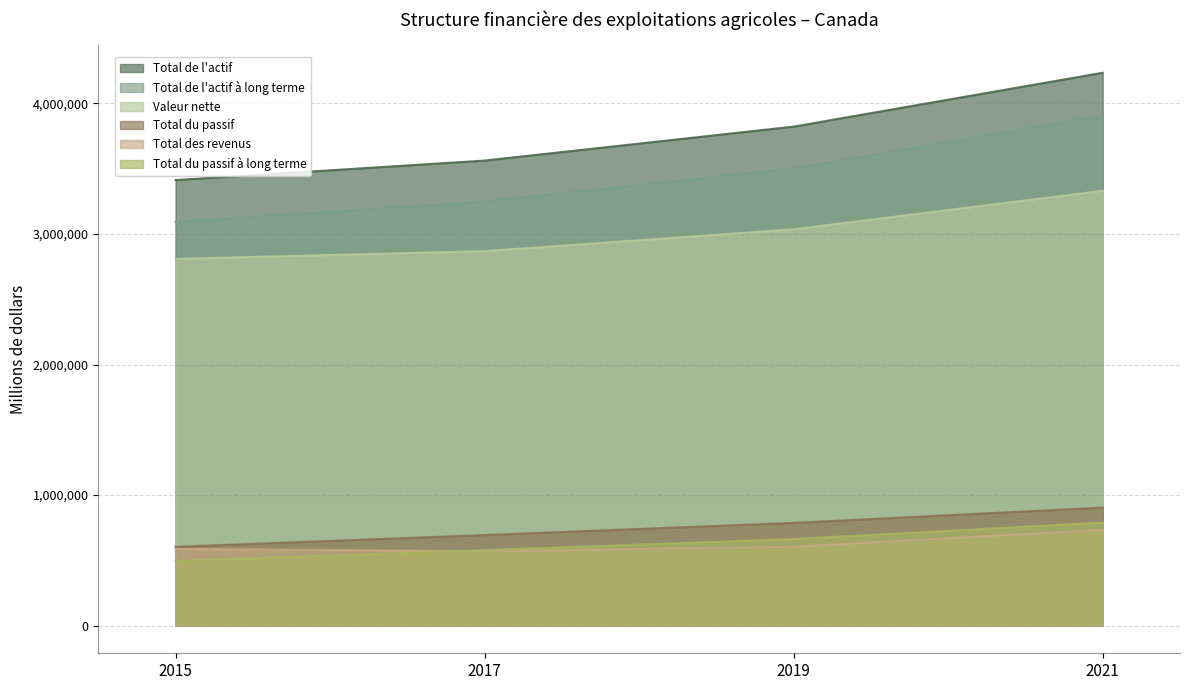

Reading right to left, what are all the values shown in this chart?

Total de l'actif: 2021=4235329	2019=3822699	2017=3562569	2015=3413185
Total de l'actif à long terme: 2021=3907414	2019=3503390	2017=3248970	2015=3093002
Valeur nette: 2021=3331233	2019=3035815	2017=2868791	2015=2809426
Total du passif: 2021=904095	2019=786884	2017=693778	2015=603759
Total des revenus: 2021=734209	2019=604416	2017=569239	2015=587790
Total du passif à long terme: 2021=789482	2019=663077	2017=577823	2015=495927